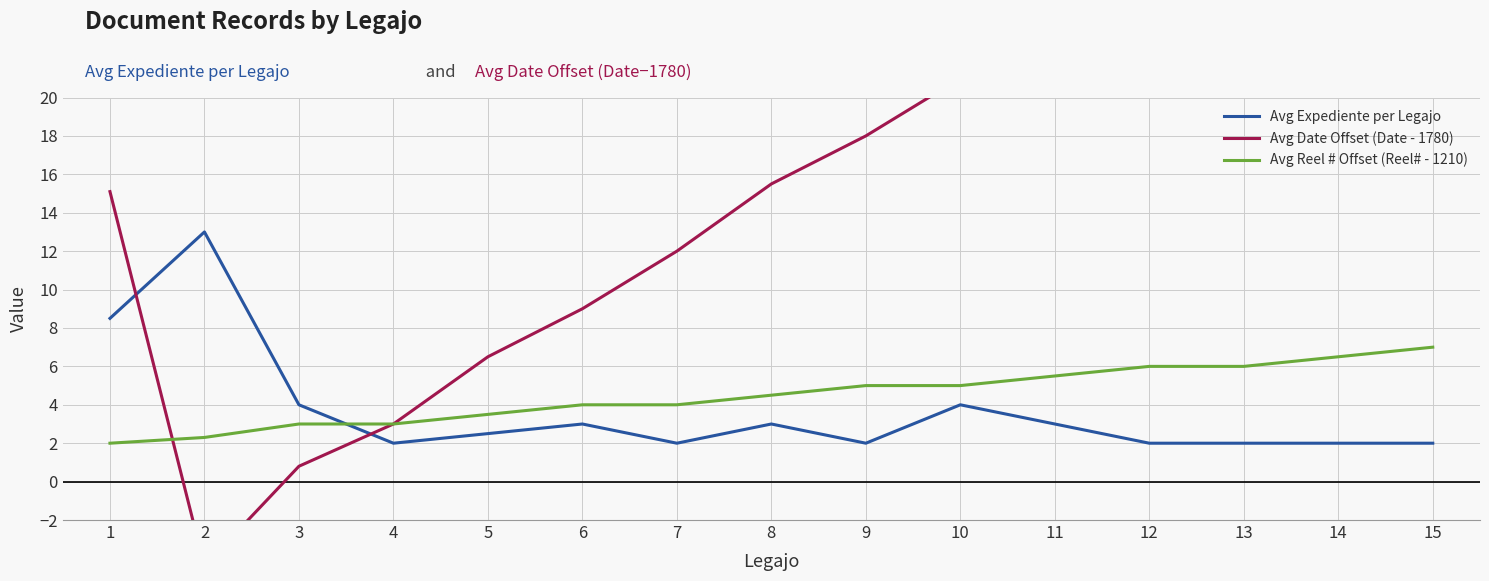

What are all the series names shown in the legend?

Avg Expediente per Legajo, Avg Date Offset (Date - 1780), Avg Reel # Offset (Reel# - 1210)